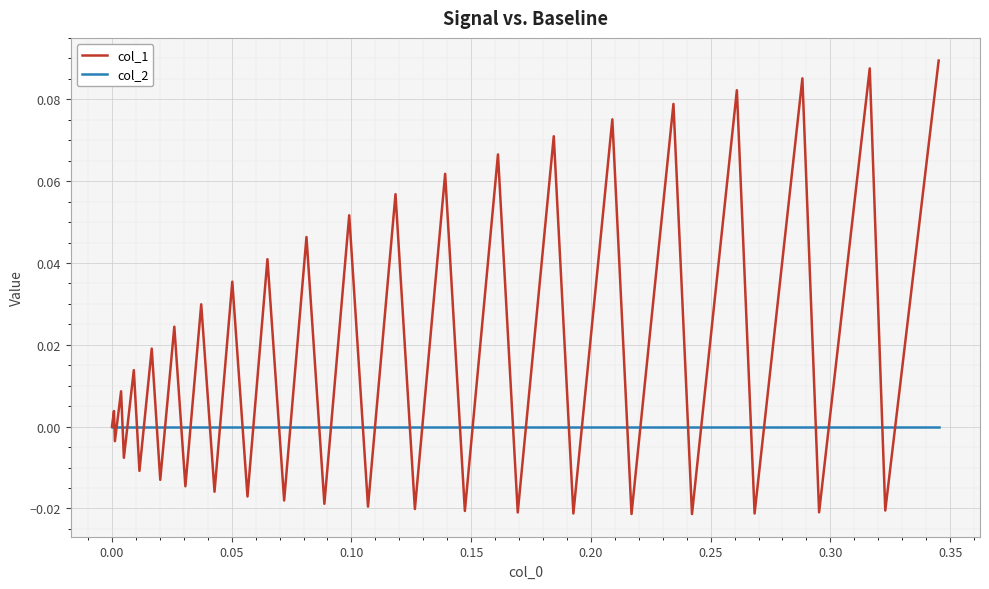

List the series in order of their peak value, highest first.

col_1, col_2